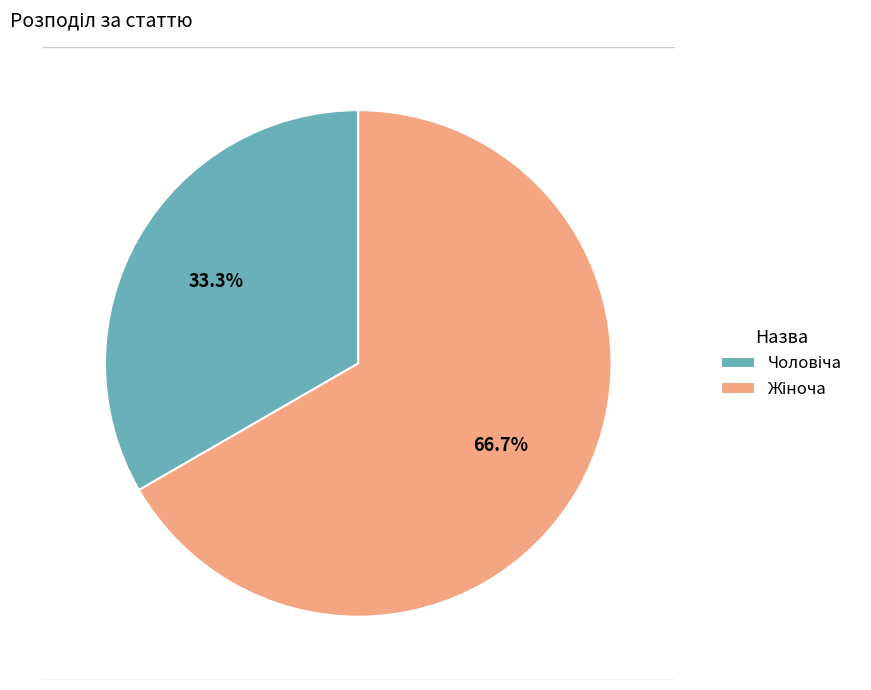

Does any single category account for the majority?

Yes